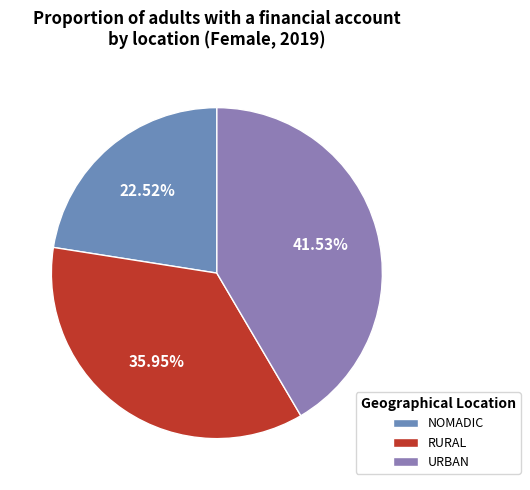

To the nearest percent, what is the difference between the largest and smallest slice percentages?

19%